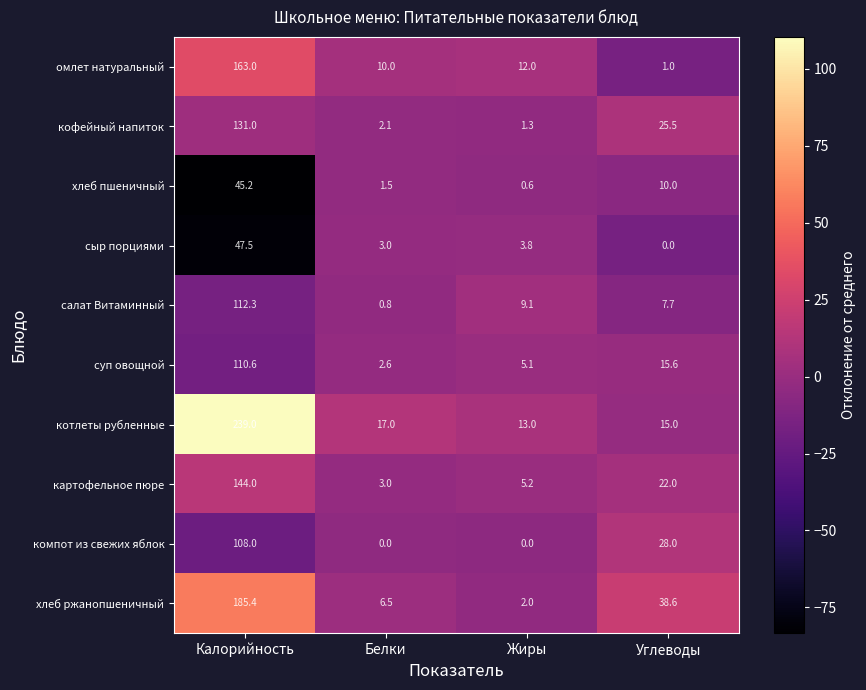

How many categories are shown in the chart?

4